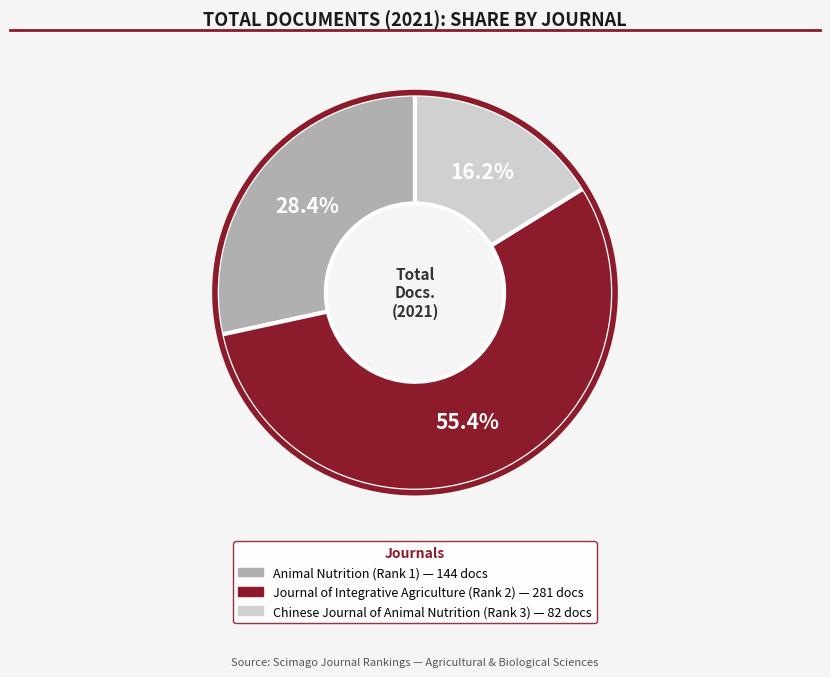

What is the total percentage of Animal Nutrition (Rank 1) and Chinese Journal of Animal Nutrition (Rank 3)?

44.6%